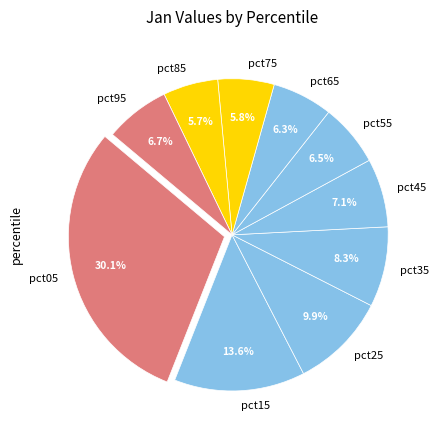

The pct05 slice represents 30% of the pie. True or false?

True